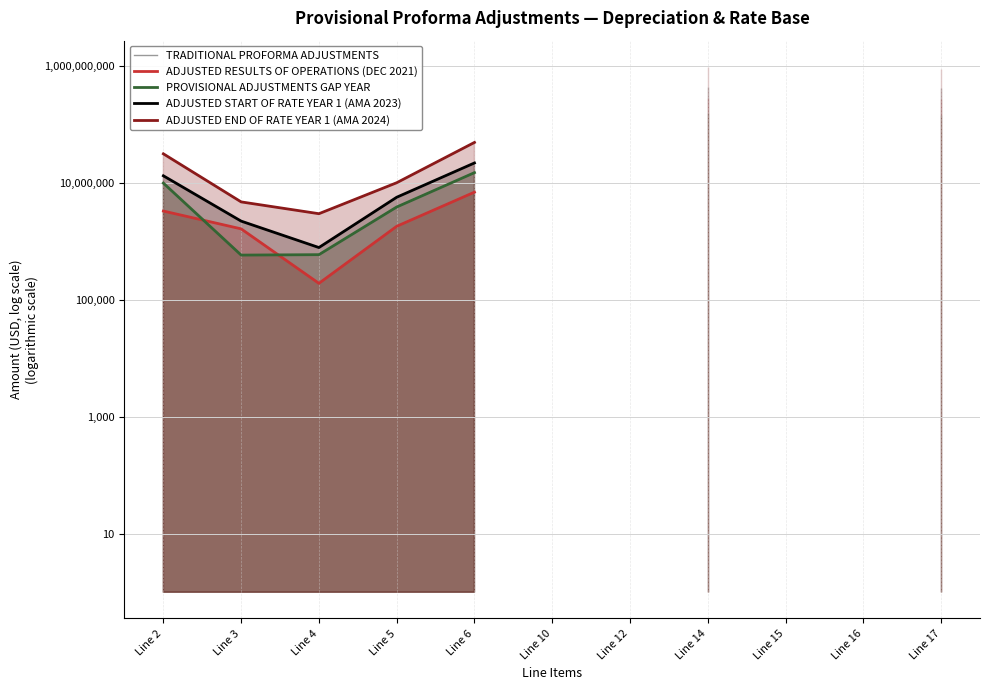

Between Line 5 and Line 6, which is larger?

Line 6